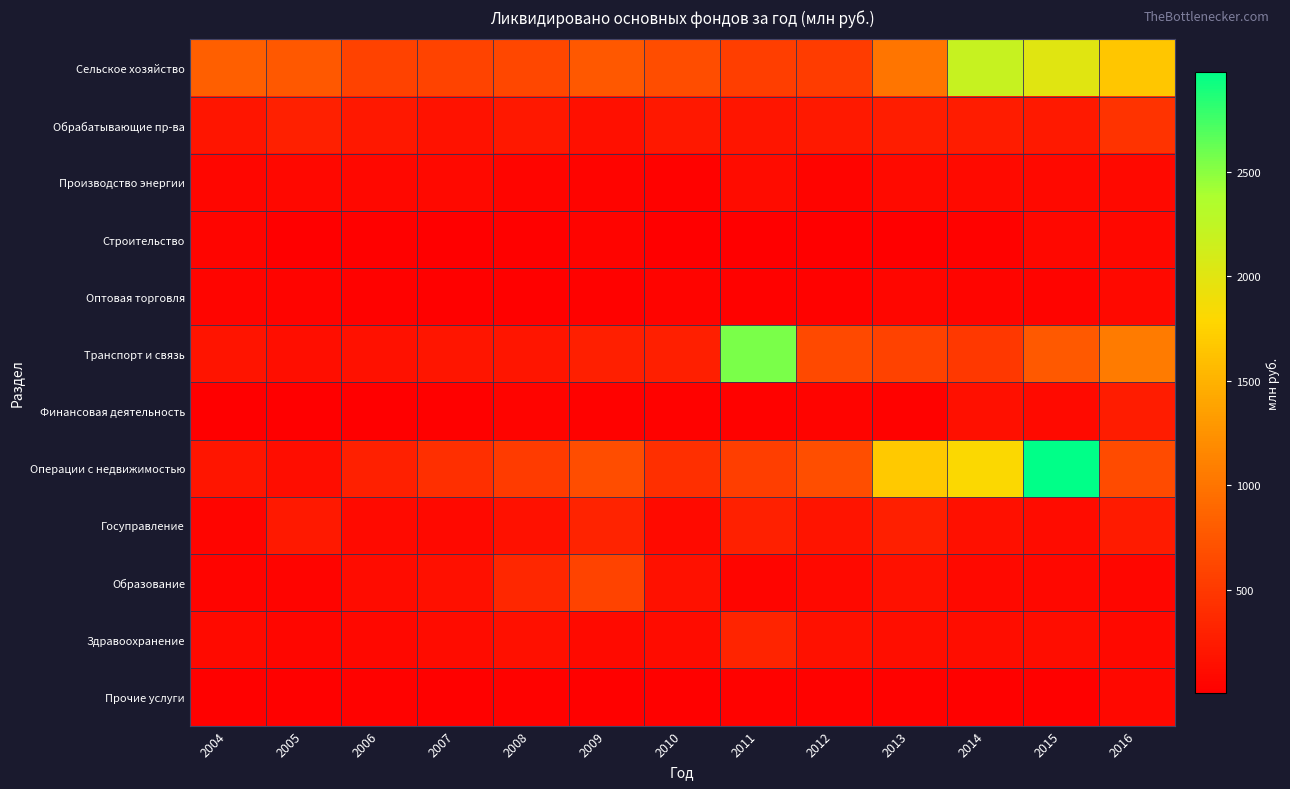

What is the minimum value shown in the chart?

4